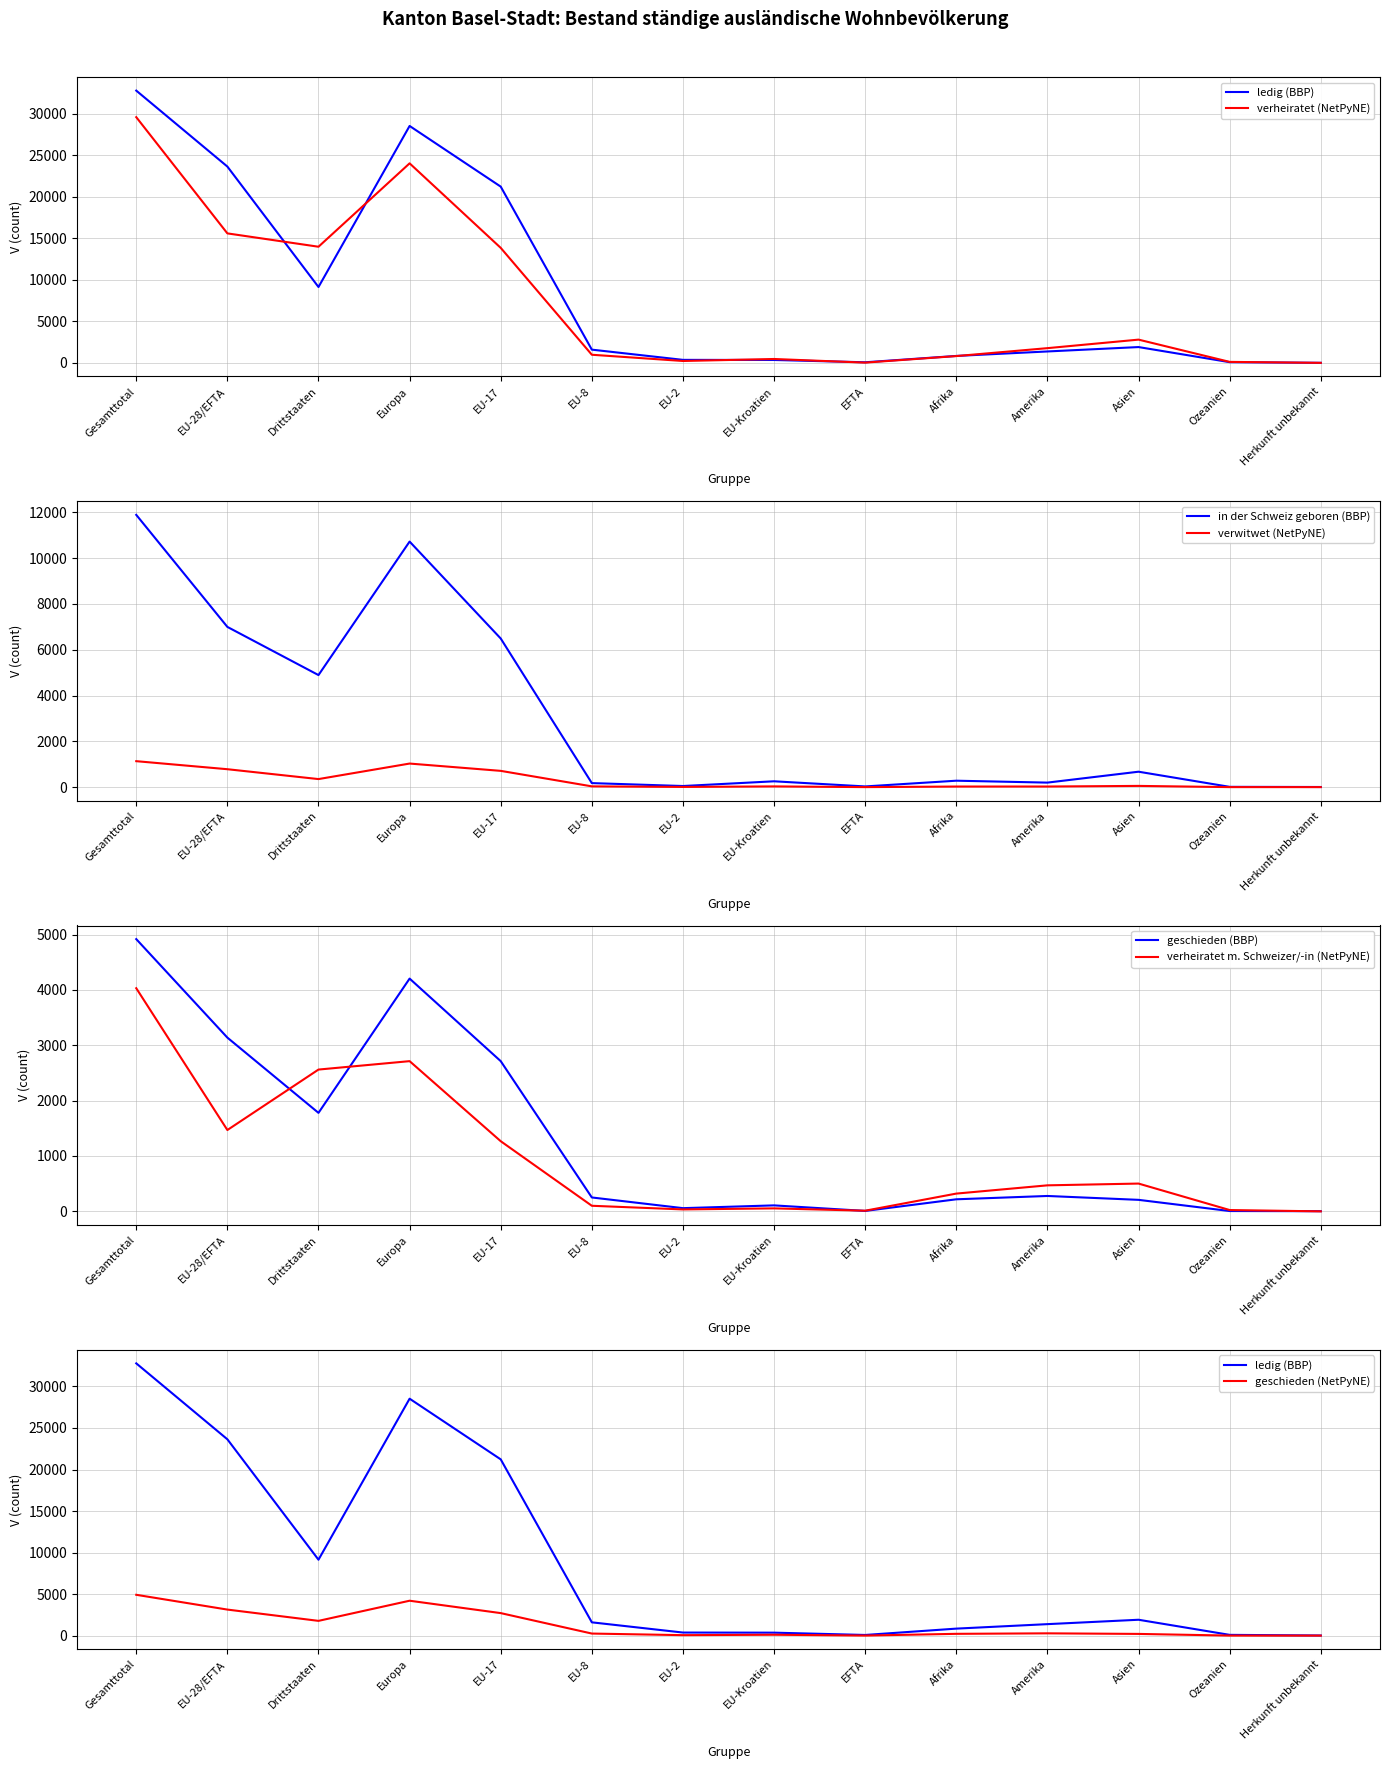

What is the average value of the geschieden series?

1278